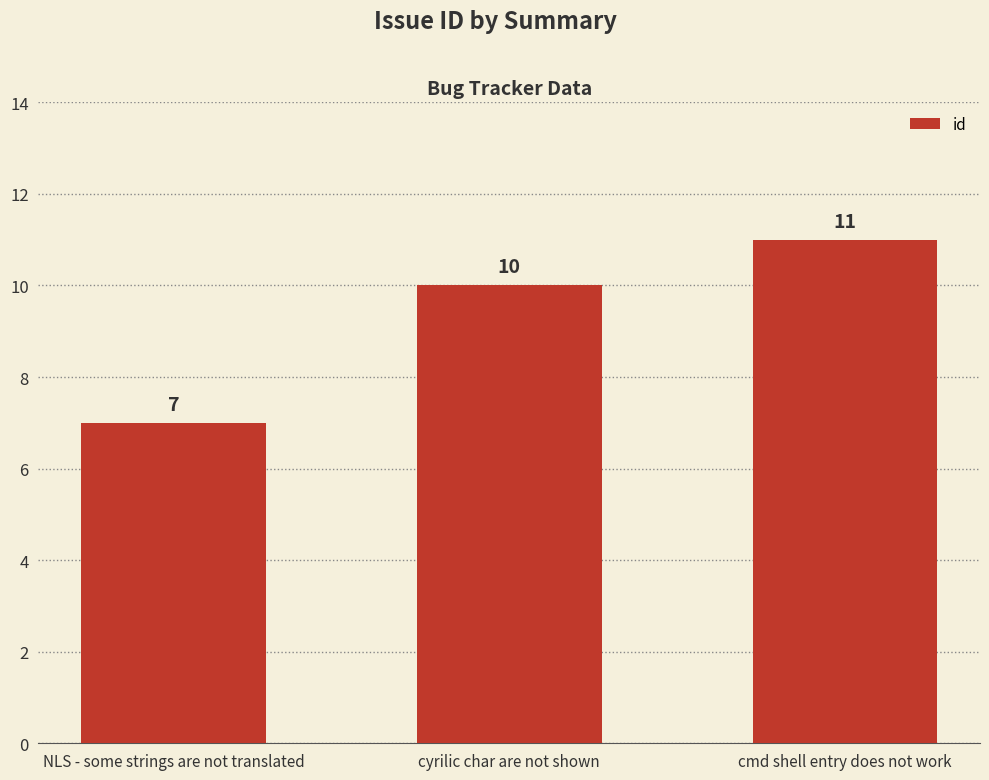

What is the ratio of the value at cmd shell entry does not work to the value at NLS - some strings are not translated?

1.6